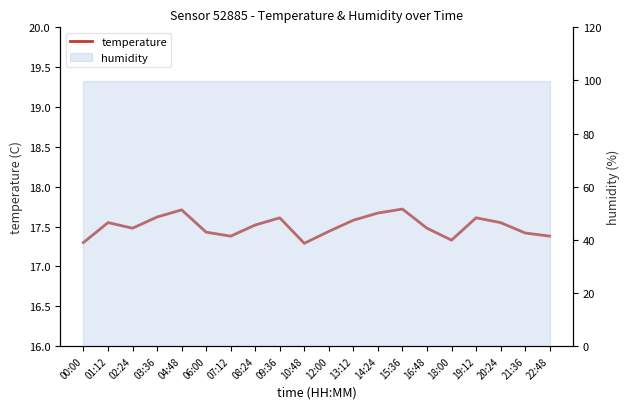

Reading right to left, what are all the values shown in this chart?

22:48=17.4	21:36=17.4	20:24=17.6	19:12=17.6	18:00=17.3	16:48=17.5	15:36=17.7	14:24=17.7	13:12=17.6	12:00=17.4	10:48=17.3	09:36=17.6	08:24=17.5	07:12=17.4	06:00=17.4	04:48=17.7	03:36=17.6	02:24=17.5	01:12=17.6	00:00=17.3